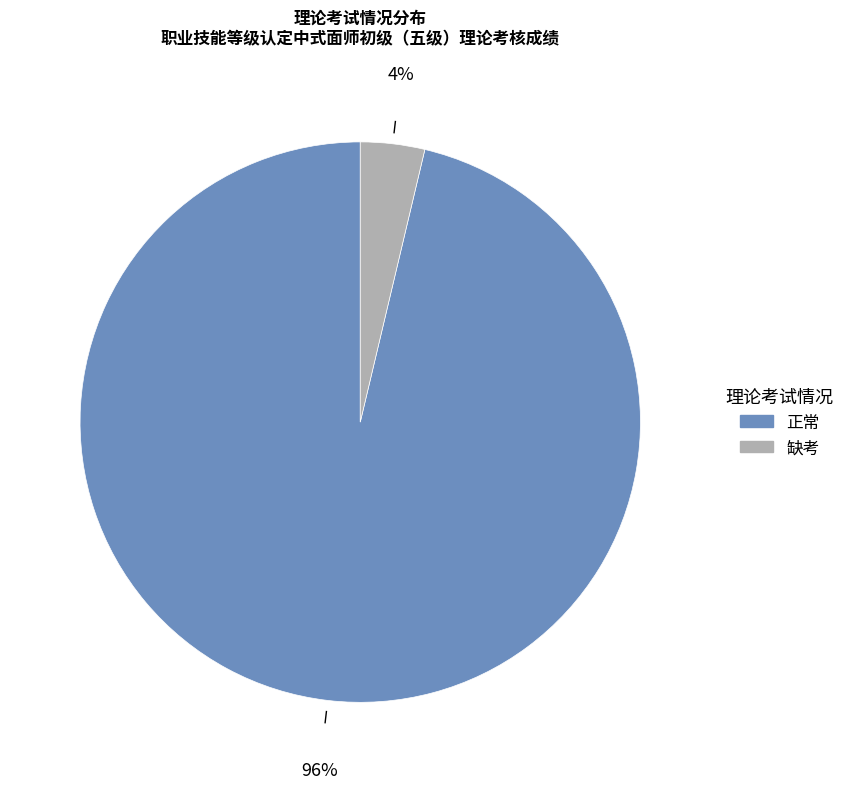

To the nearest percent, what is the average slice percentage?

50%